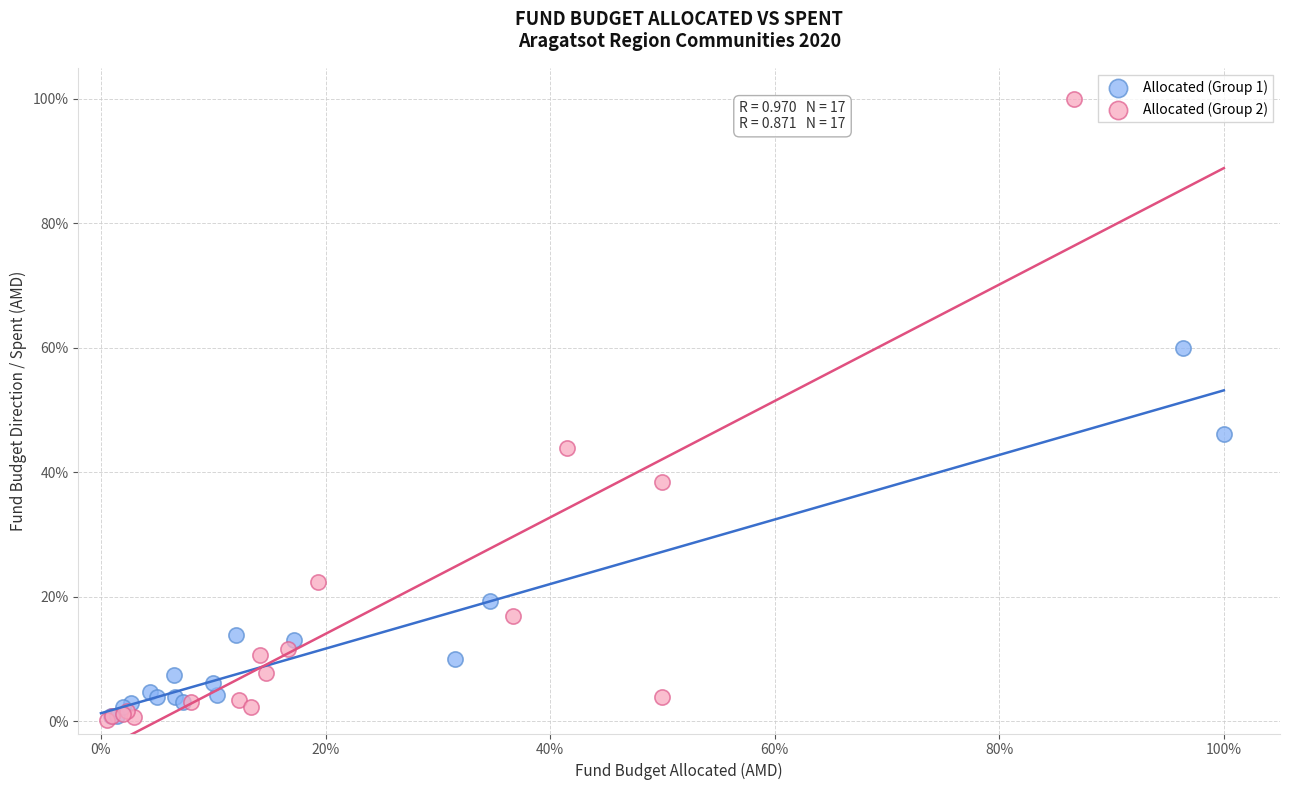

What are all the series names shown in the legend?

Allocated (Group 1), Allocated (Group 2)